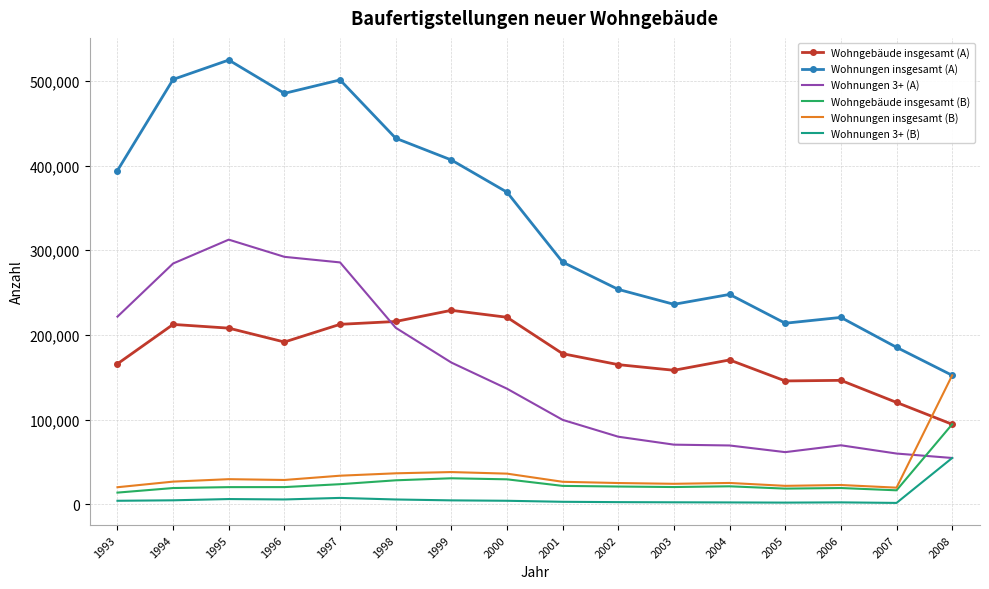

True or false: Wohngebäude insgesamt (A) and Wohnungen insgesamt (B) cross at least once.

True